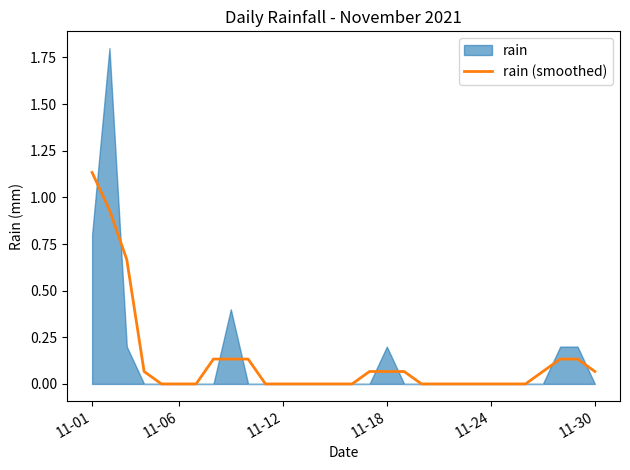

At which category does the chart reach its minimum across all series?

11-24